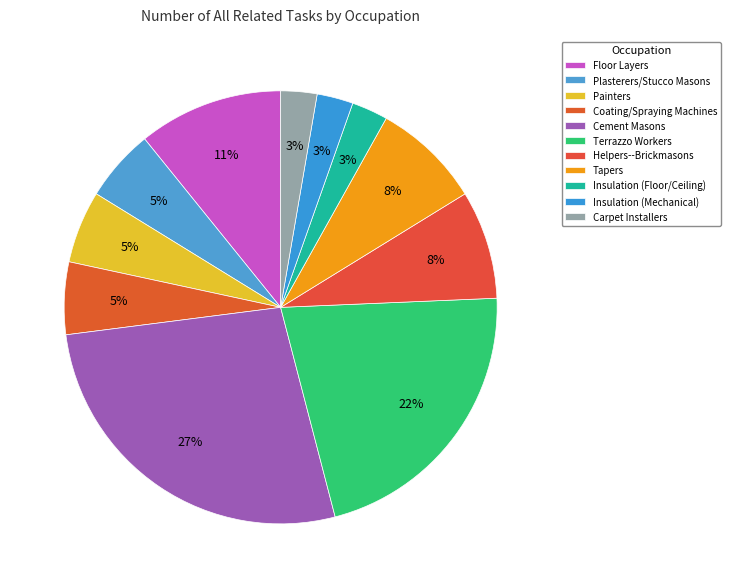

How many segments does this pie chart have?

11